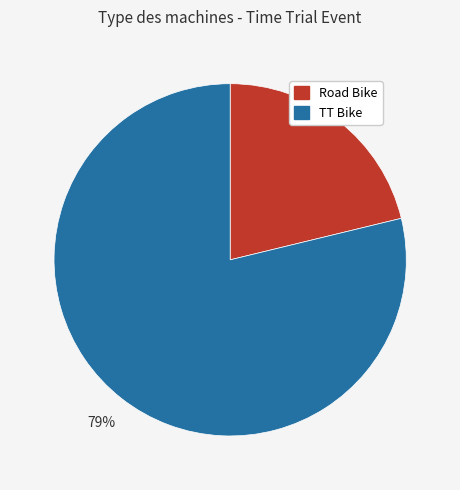

The TT Bike slice represents 89% of the pie. True or false?

False